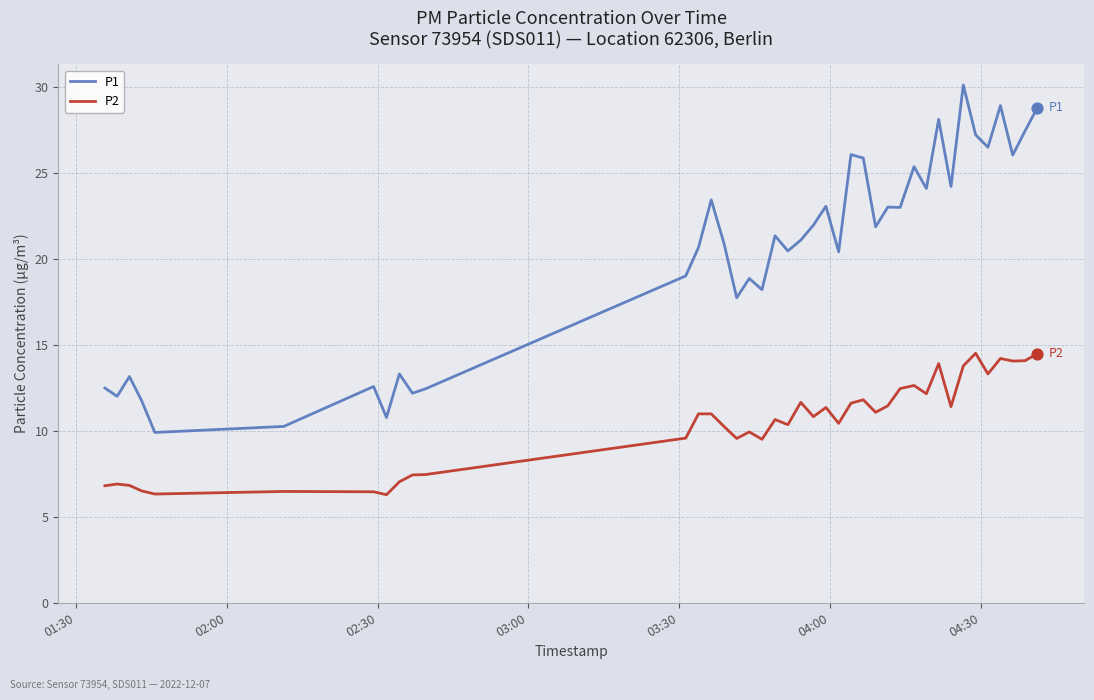

Which series has the widest spread of values?

P1